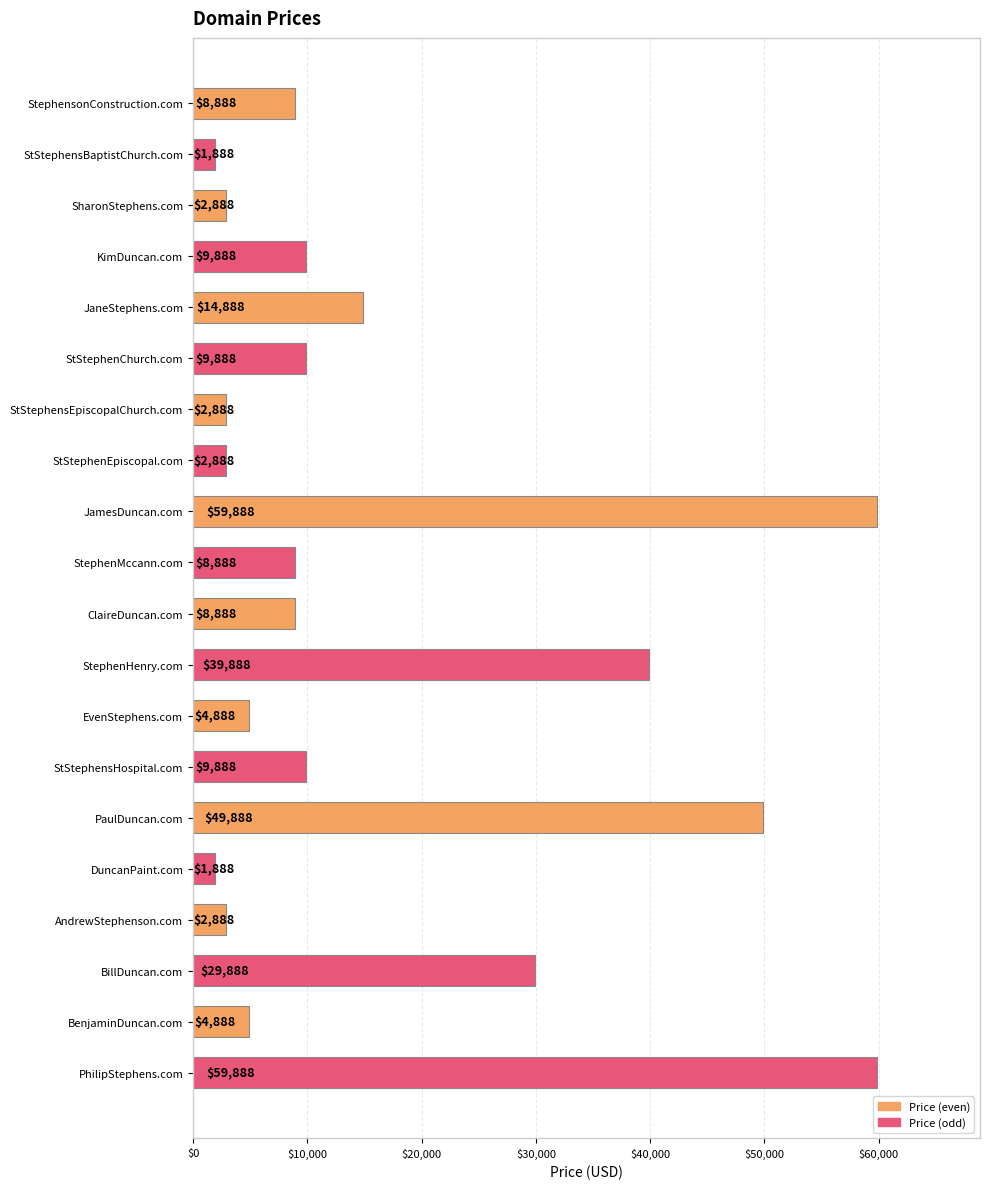

Reading top to bottom, transcribe all the data shown in this chart.

8888	1888	2888	9888	14888	9888	2888	2888	59888	8888	8888	39888	4888	9888	49888	1888	2888	29888	4888	59888